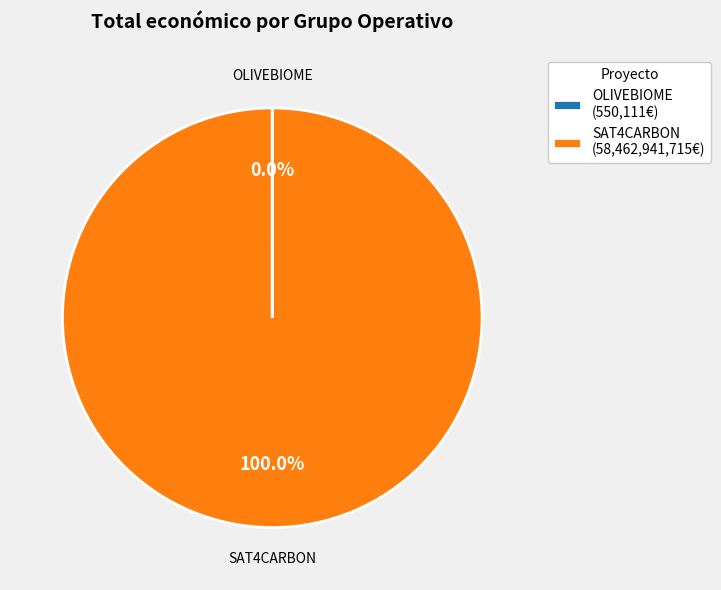

What is the largest slice in the pie chart?

SAT4CARBON (58,462,941,715€)